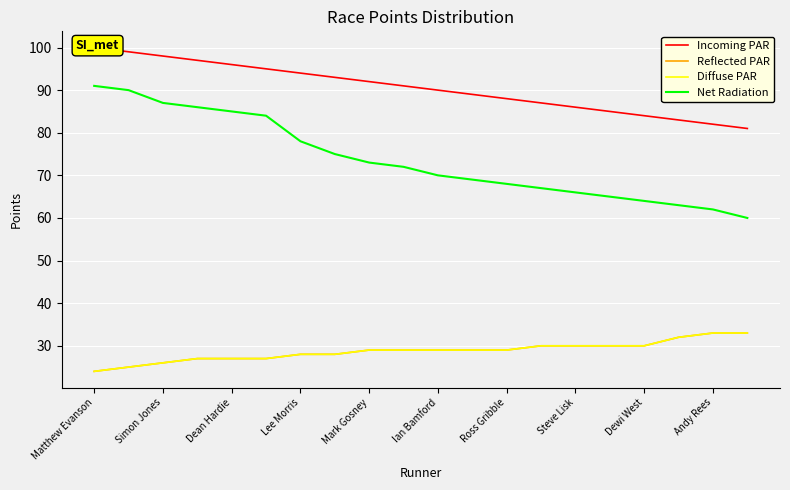

At which category is the sum across all series the highest?

Matthew Evanson